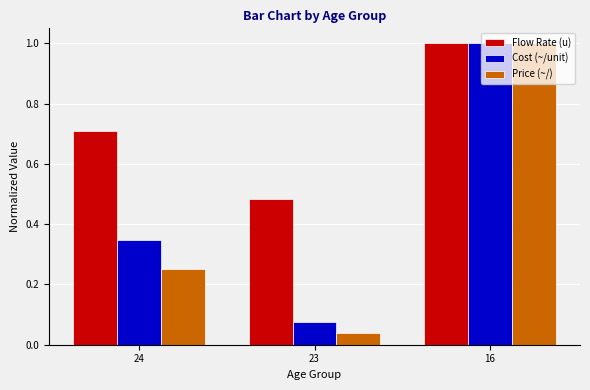

List the labels in order of Price (~/) value, largest first.

16, 24, 23